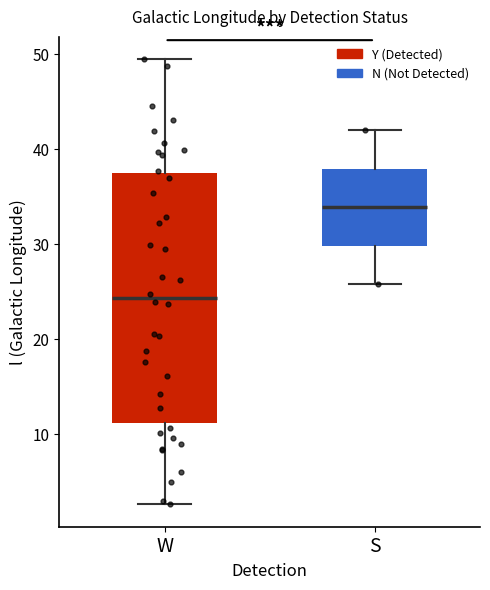

Reading left to right, transcribe this box plot: for each box, give where its median line is, the range the box spans, and where its two whiskers end, as read against the y-axis. The values are not printed on the chart, so give them approximately, as read against the axis.

W: median 24, box 11 to 37, whiskers 3 to 49
S: median 34, box 30 to 38, whiskers 26 to 42